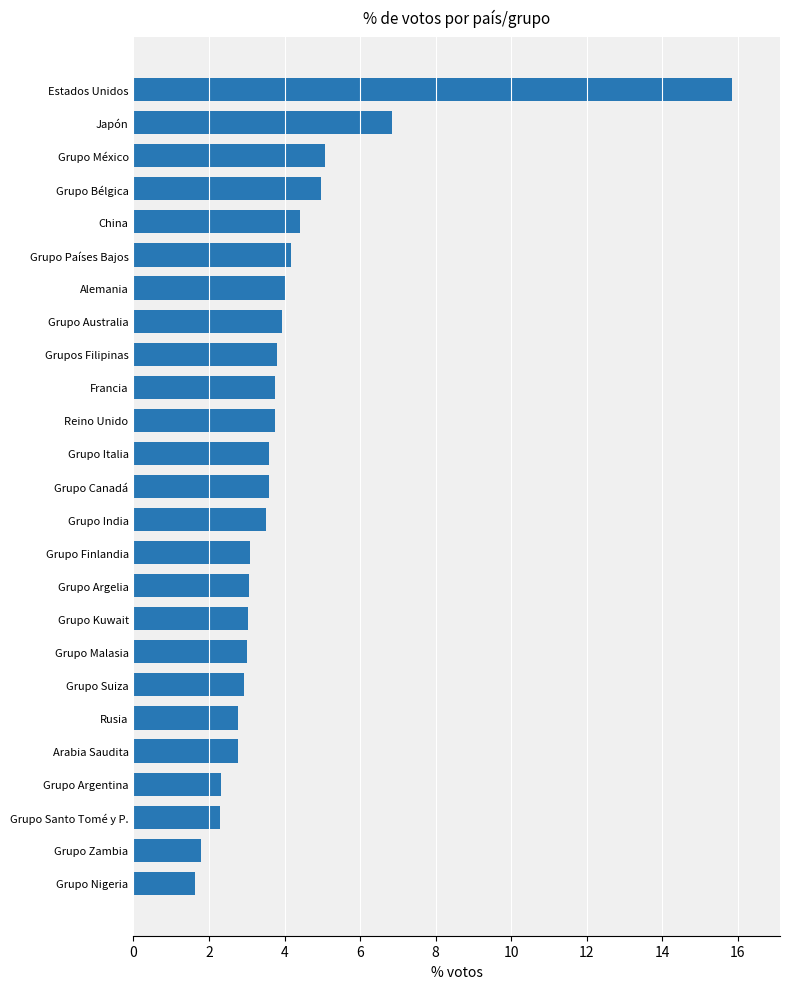

What is the average value?

4.0